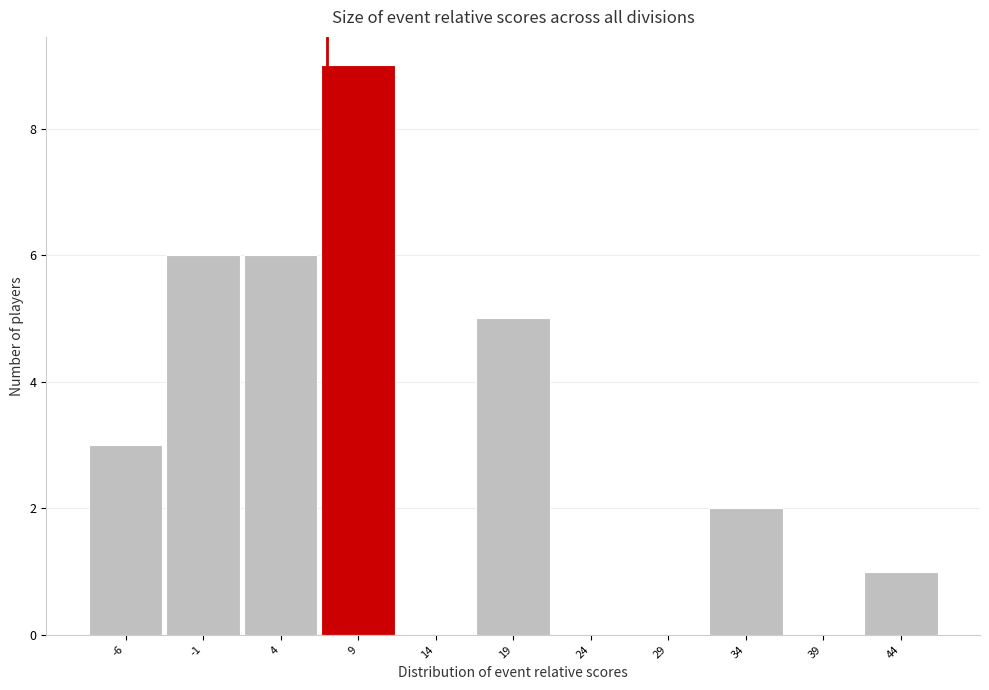

Reading left to right, list every bar in this chart as the range it spans on the x-axis followed by its height. The values are not printed on the chart, so give them approximately, as read against the axis.

-8.5 to -3.5: 3
-3.5 to 1.5: 6
1.5 to 6.5: 6
6.5 to 11.5: 9
11.5 to 16.5: 0
16.5 to 21.5: 5
21.5 to 26.5: 0
26.5 to 31.5: 0
31.5 to 36.5: 2
36.5 to 41.5: 0
41.5 to 46.5: 1